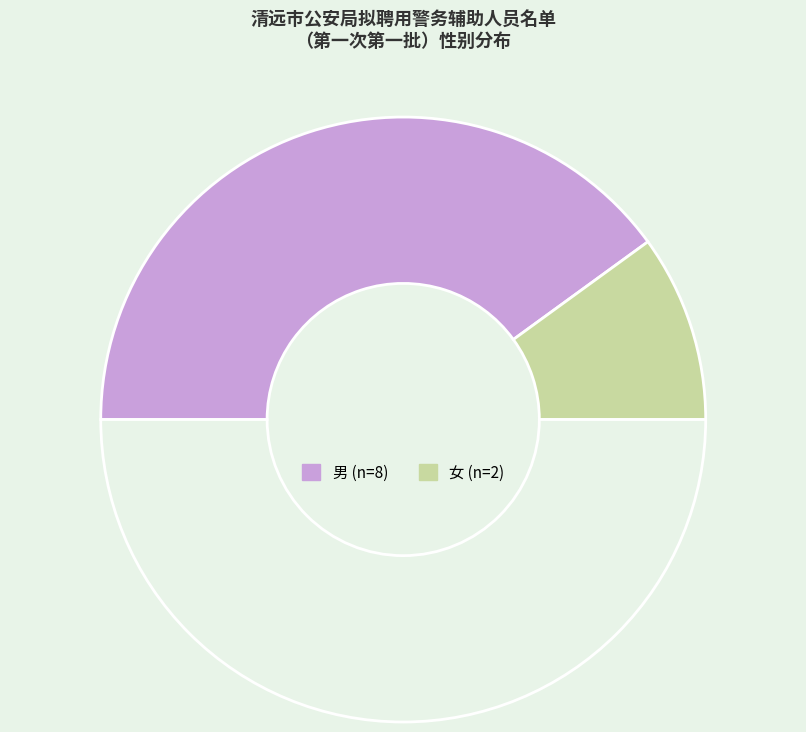

Is there any slice that represents more than half of the pie?

Yes